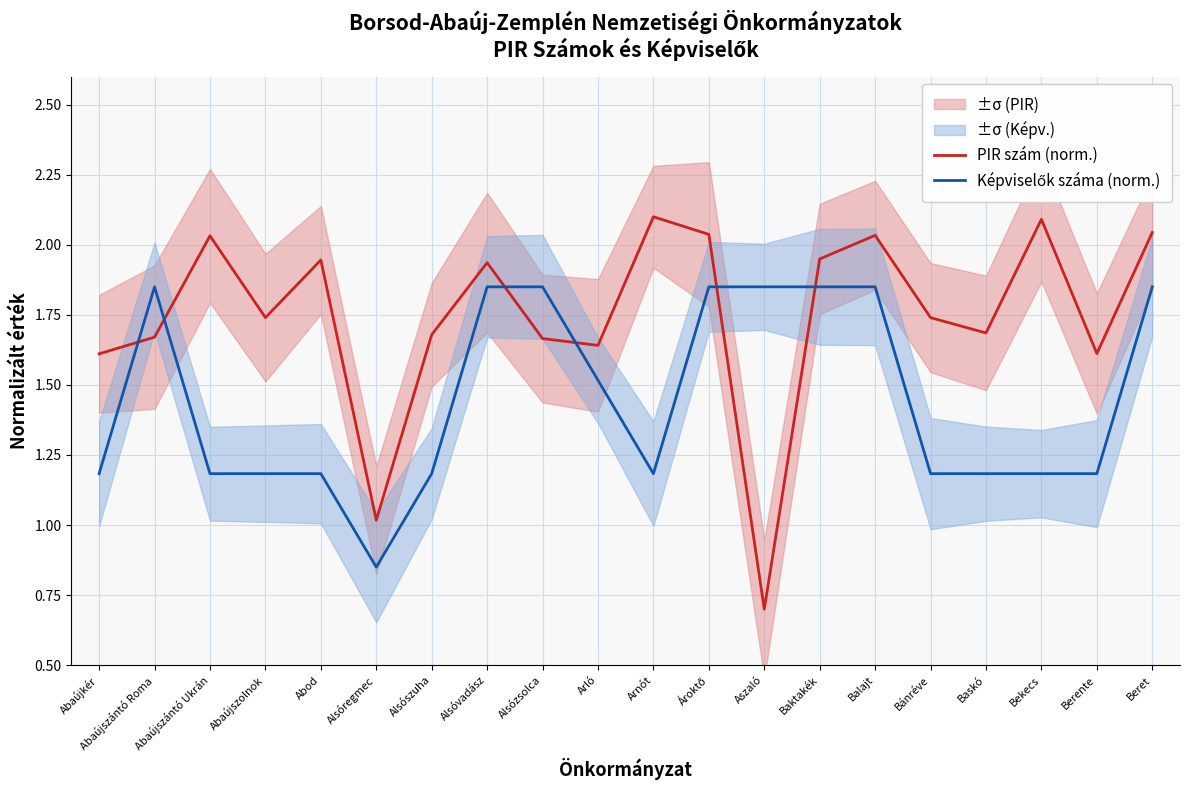

What is the maximum value shown in the chart?

2.1